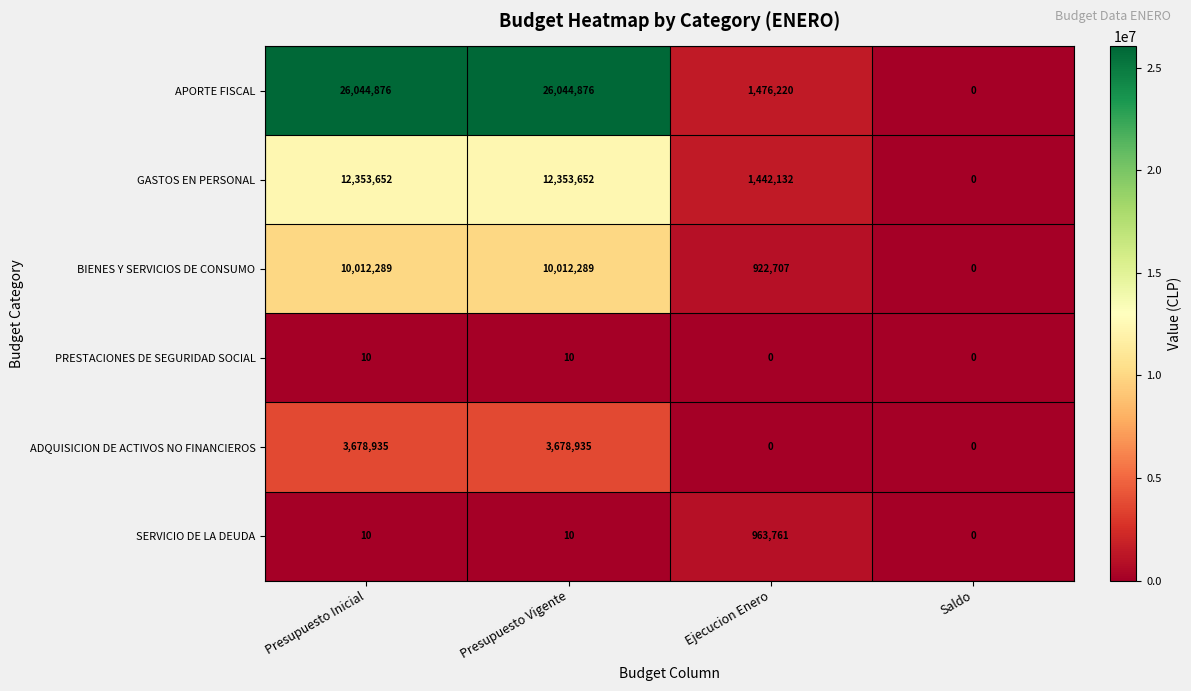

At how many categories does at least one series exceed 15770907?

2